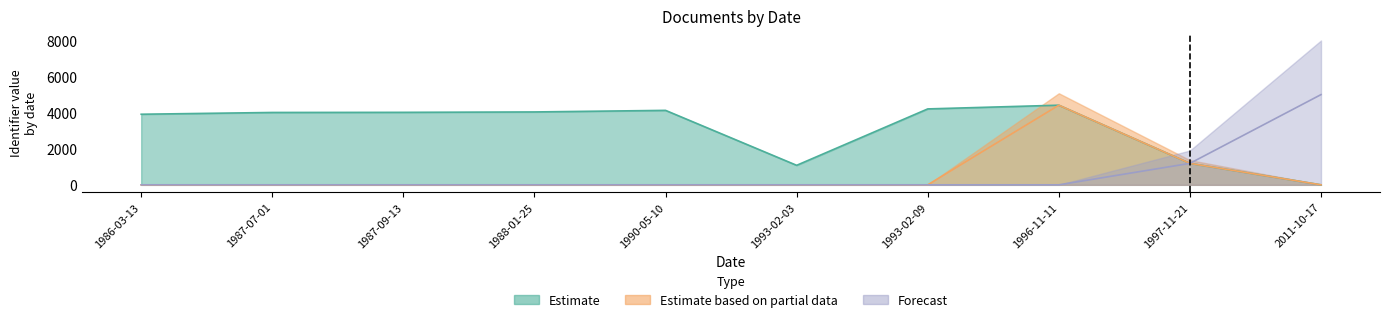

At which category is the sum across all series the highest?

1996-11-11